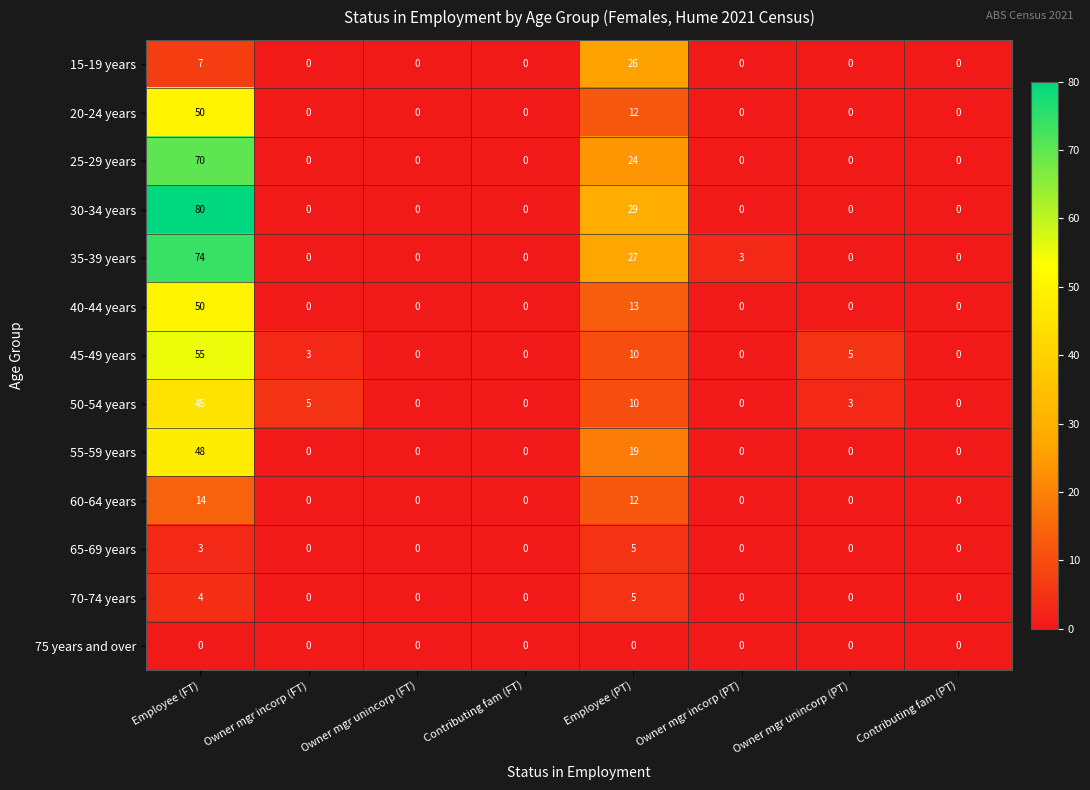

Which series has the largest range (max minus min)?

30-34 years